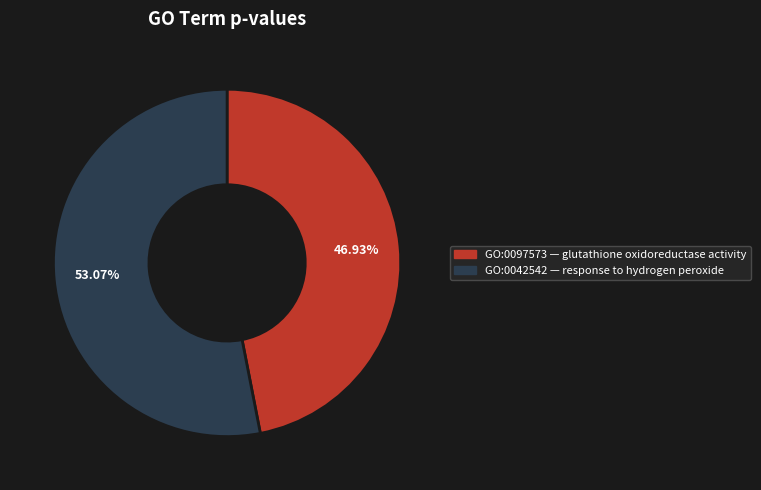

Is the sum of GO:0097573 and GO:0042542 greater than half?

Yes